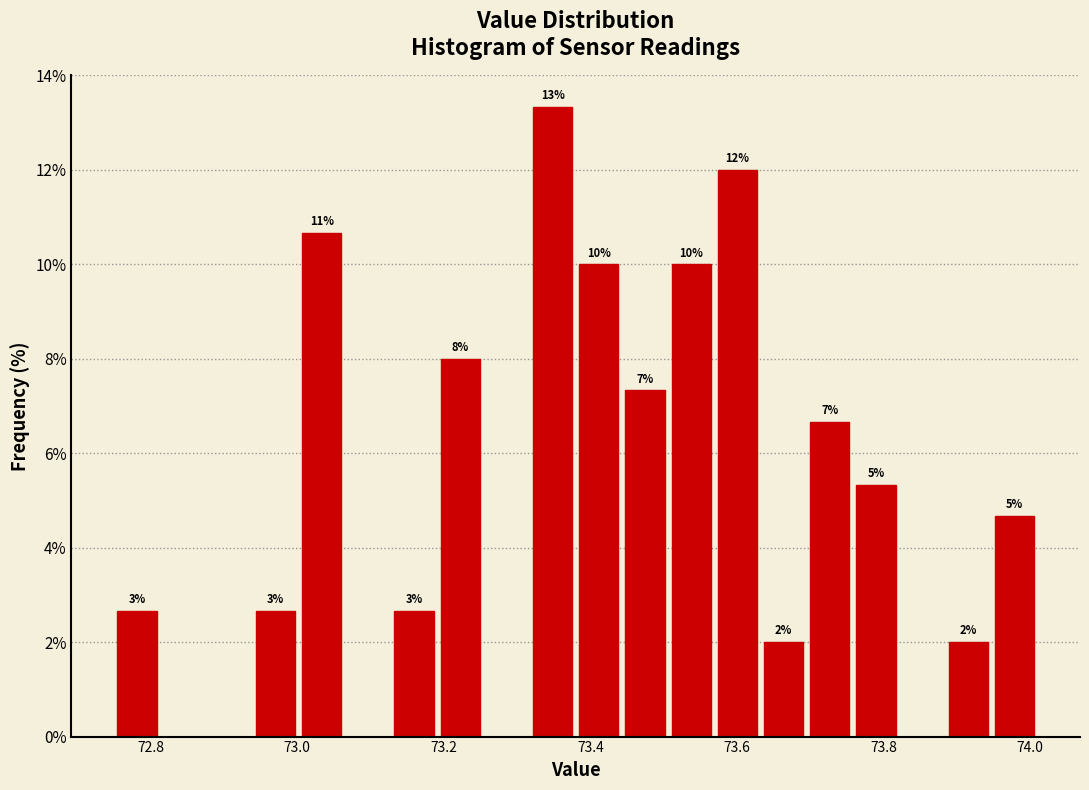

Around what value on the x-axis is the tallest bar? Give the approximate position of its centre, as read against the axis.

73.34